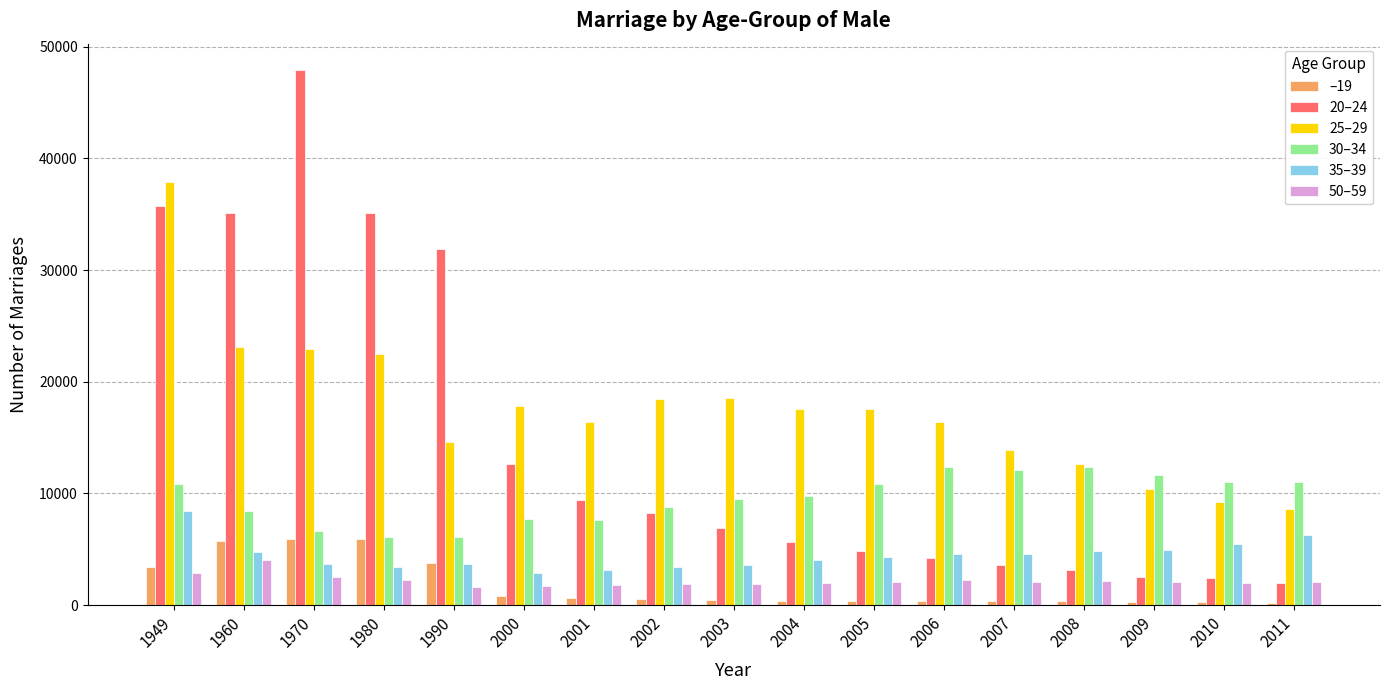

How many categories are shown in the chart?

17